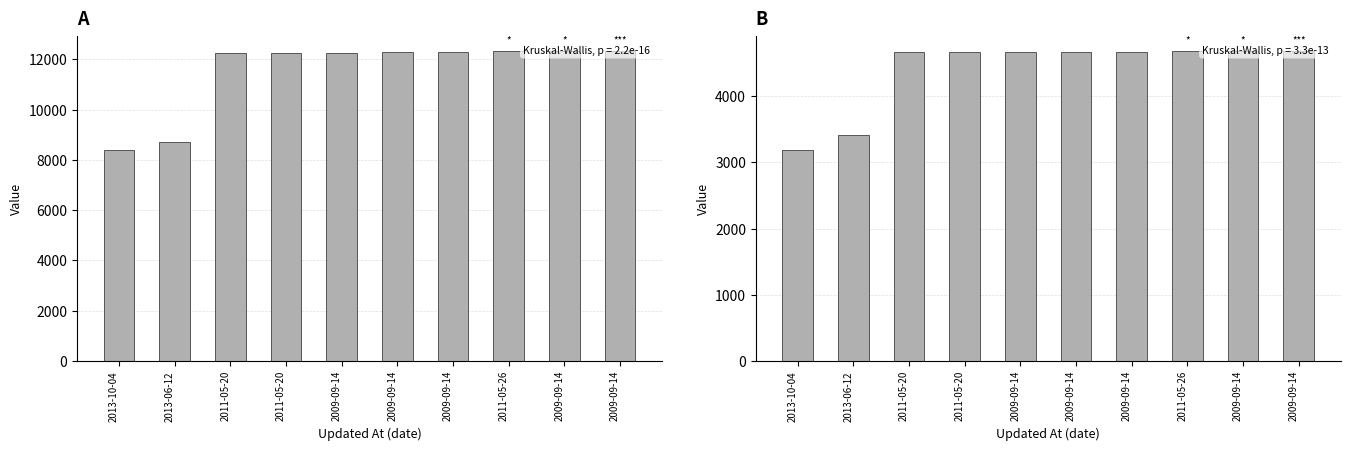

Reading left to right, what are all the values shown in this chart?

id: 8403	8699	12260	12261	12264	12306	12308	12309	12310	12327
work_id: 3184	3408	4663	4663	4666	4674	4676	4677	4677	4683